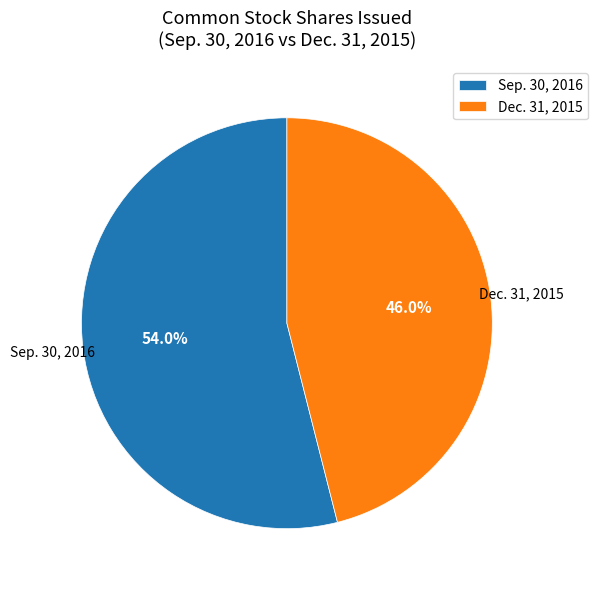

Rank the categories by value from highest to lowest.

Sep. 30, 2016, Dec. 31, 2015